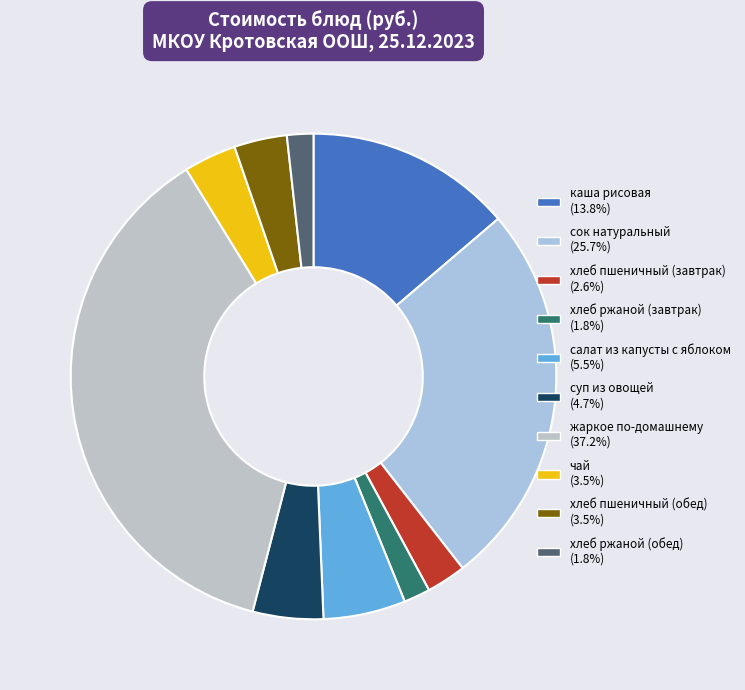

Rank the categories by value from lowest to highest.

хлеб ржаной (завтрак), хлеб ржаной (обед), хлеб пшеничный (завтрак), чай, хлеб пшеничный (обед), суп из овощей, салат из капусты с яблоком, каша рисовая, сок натуральный, жаркое по-домашнему